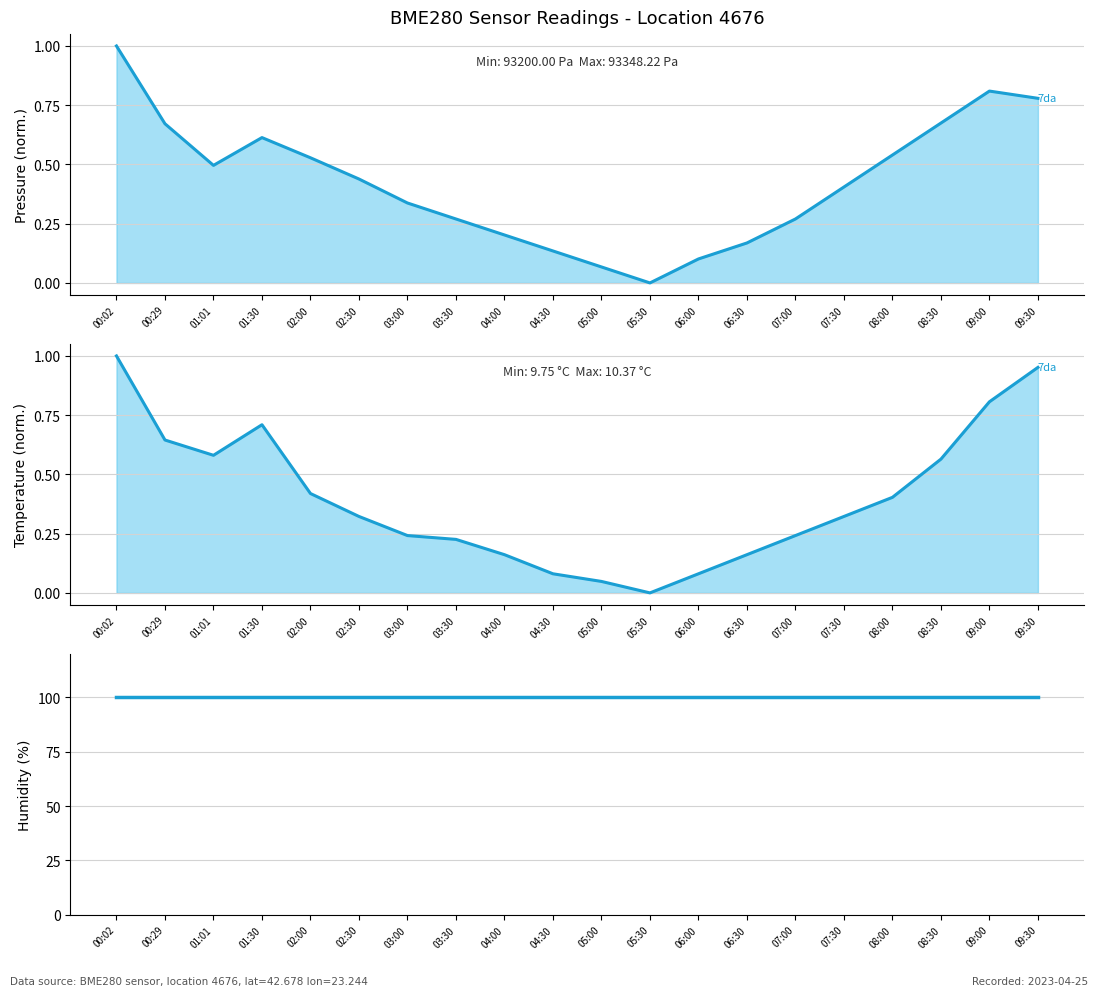

Where is the first local maximum for pressure (7da)?

01:30